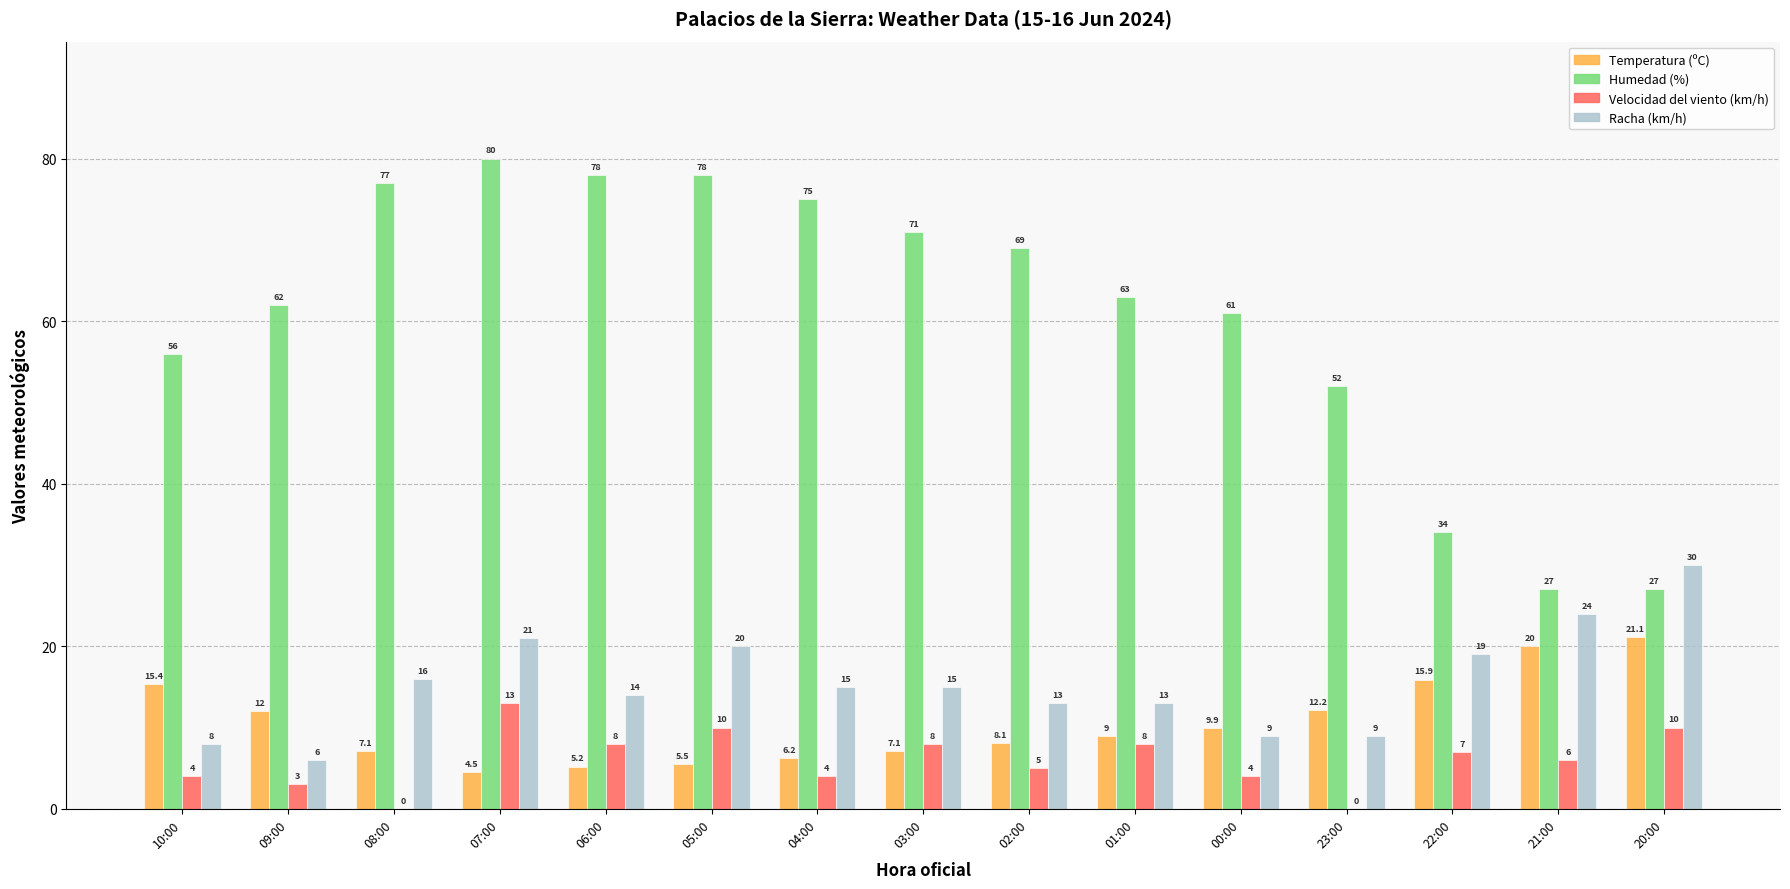

Which series changed the most between 07:00 and 00:00?

Humedad (%)